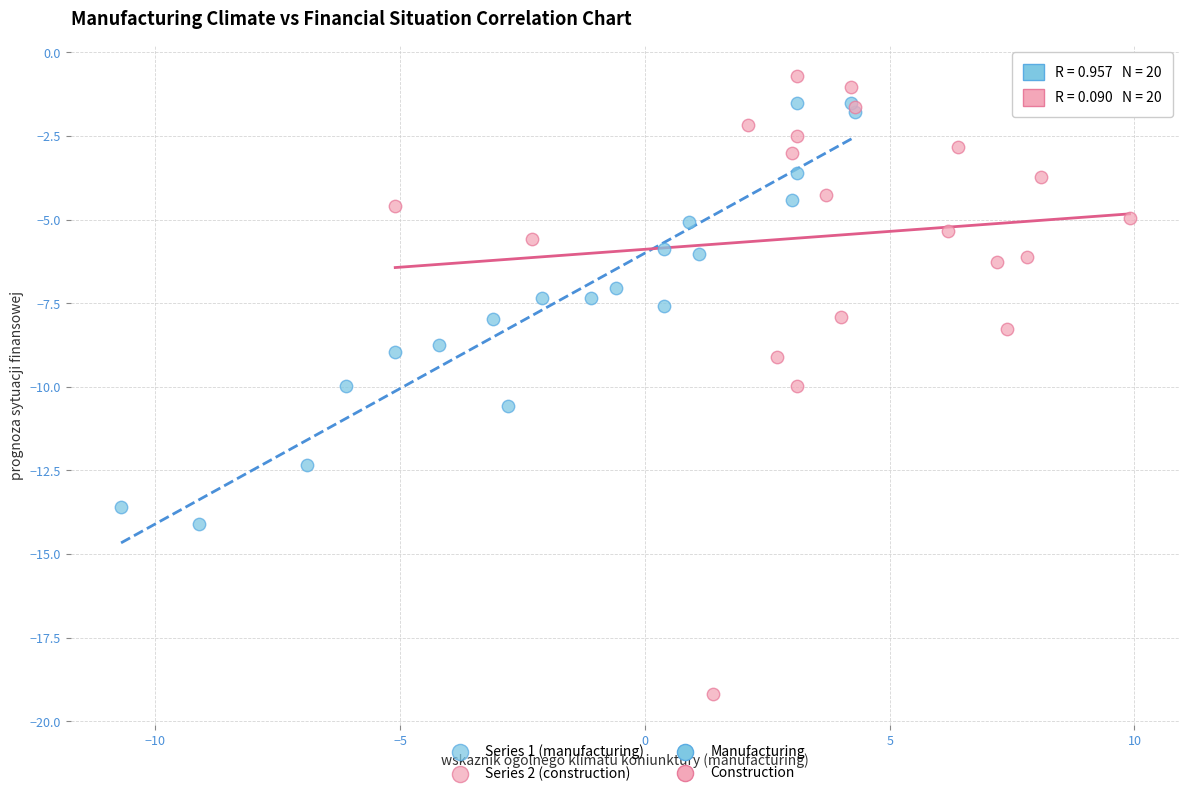

Which series contains the highest Y value?

Series 2 (construction)